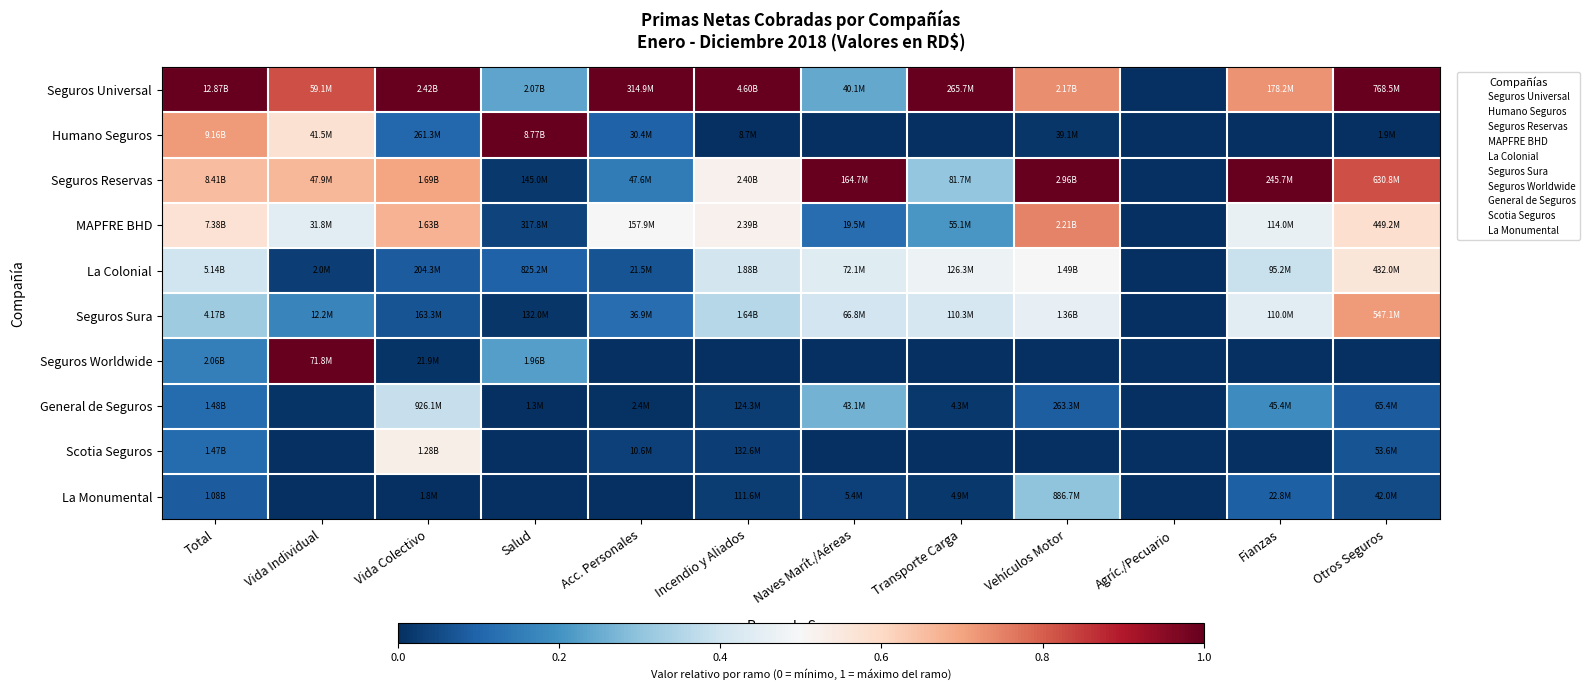

Rank the series at Vida Colectivo from lowest to highest value.

La Monumental, Seguros Worldwide, Seguros Sura, La Colonial, Humano Seguros, General de Seguros, Scotia Seguros, MAPFRE BHD, Seguros Reservas, Seguros Universal